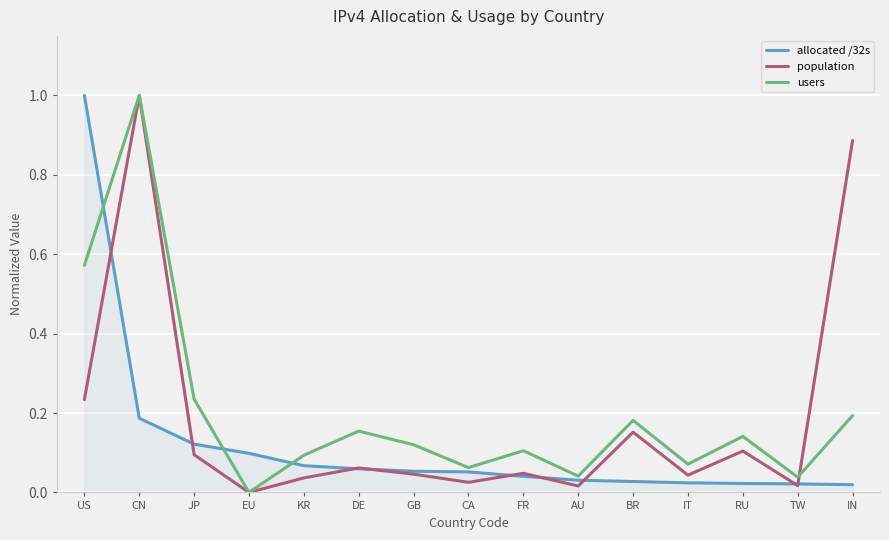

Which series changed the most between US and RU?

allocated /32s